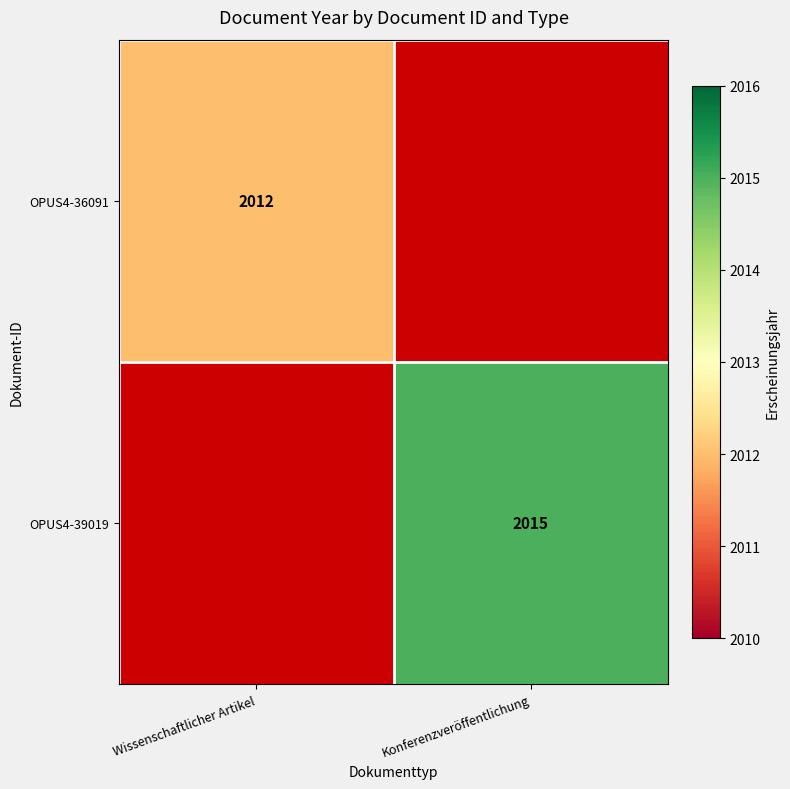

True or false: OPUS4-36091 has a value of 2619 at Wissenschaftlicher Artikel.

False